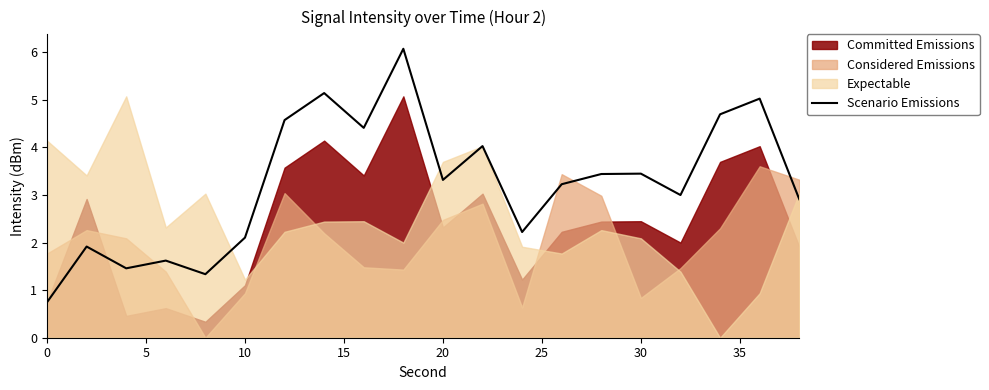

The value at 0 is 0.7. True or false?

True